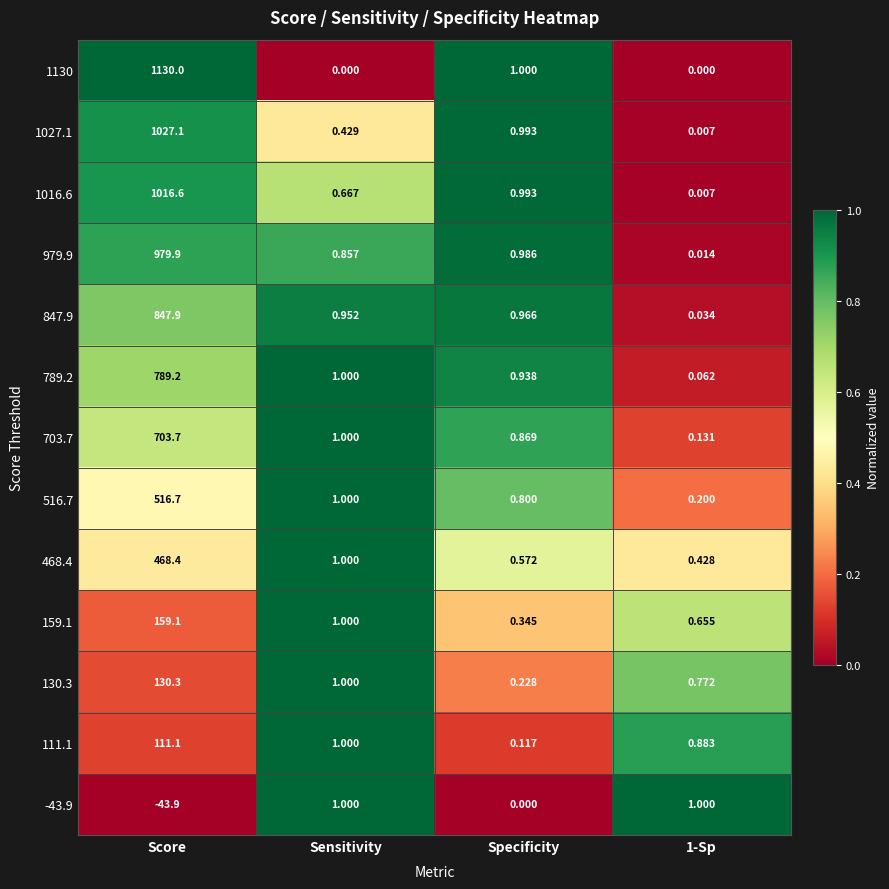

At which label does 979.9 reach its peak?

Score